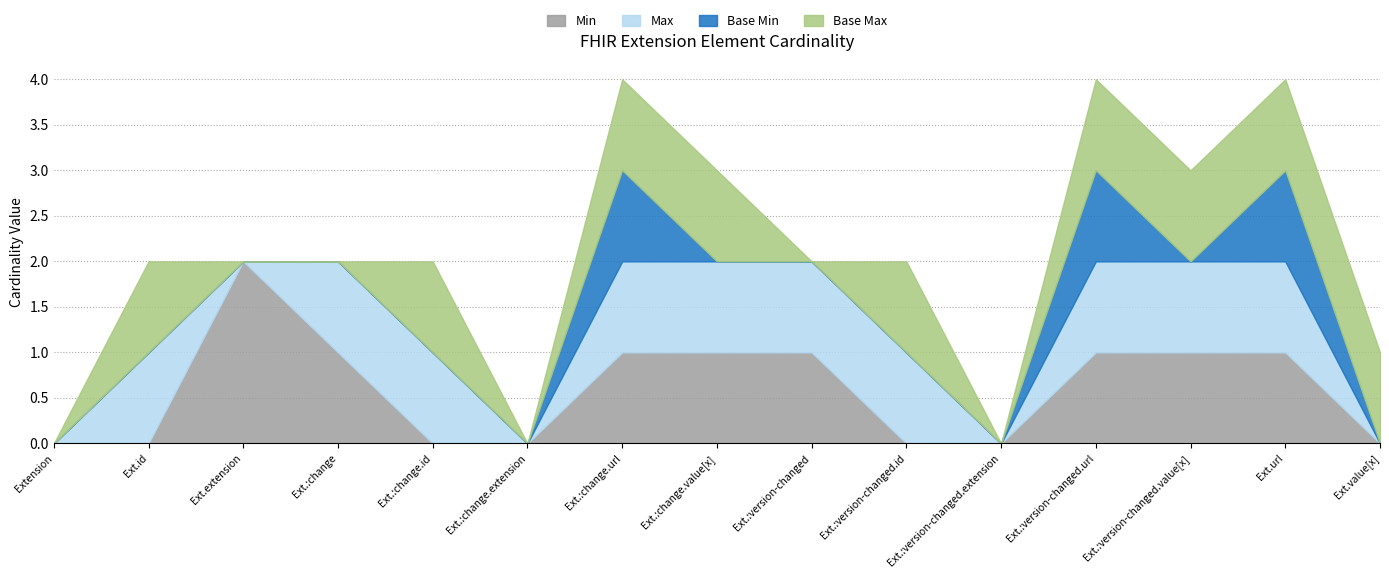

The Min series shows 2 at Extension.extension. True or false?

True